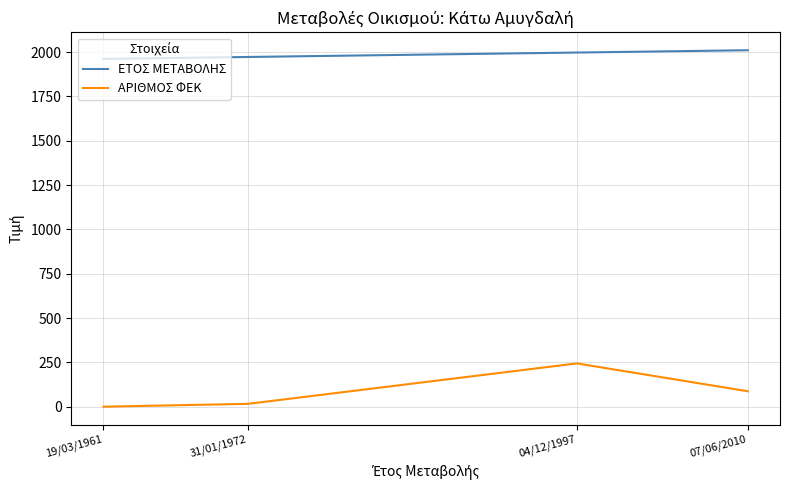

Which series has the largest range (max minus min)?

ΑΡΙΘΜΟΣ ΦΕΚ